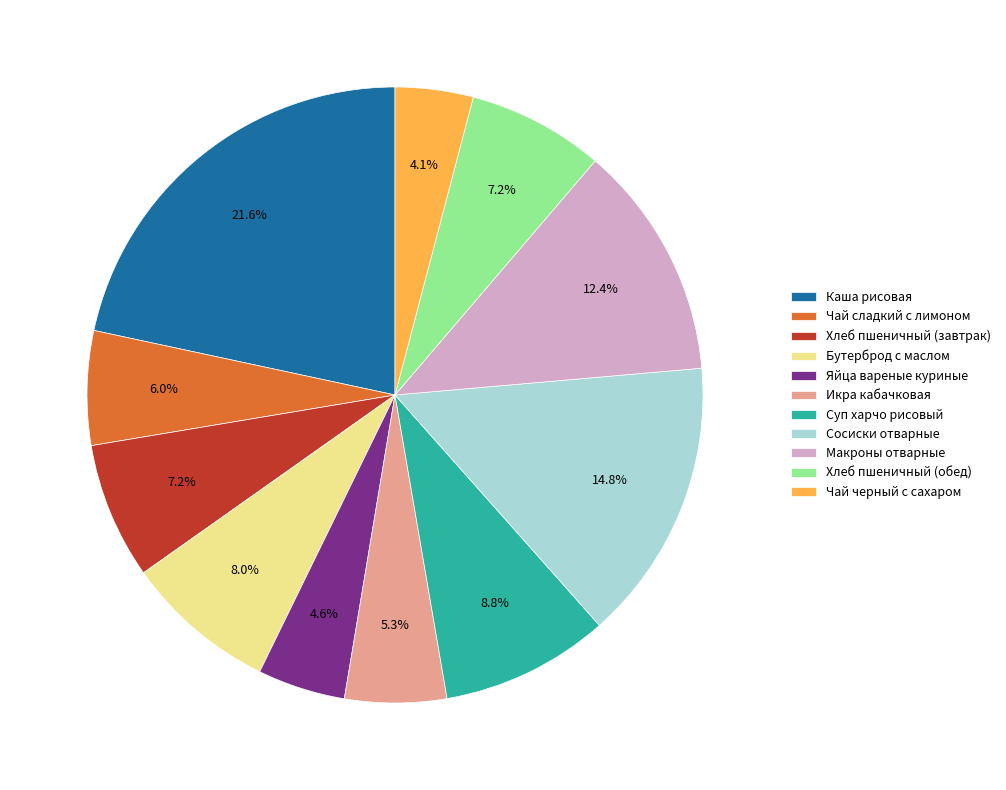

Does Каша рисовая represent more than half of the total?

No